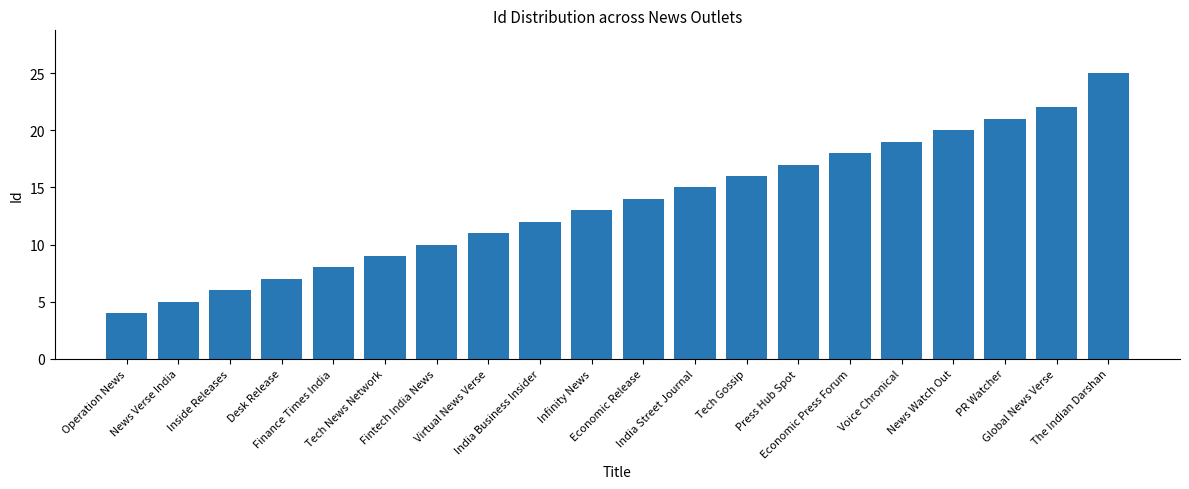

What position from the right is Inside Releases?

18